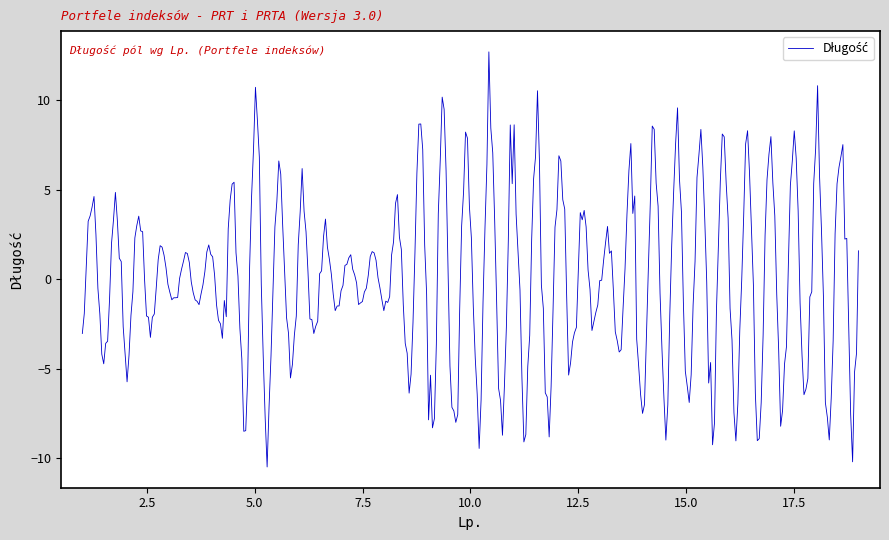

What is the greatest value displayed?

12.7